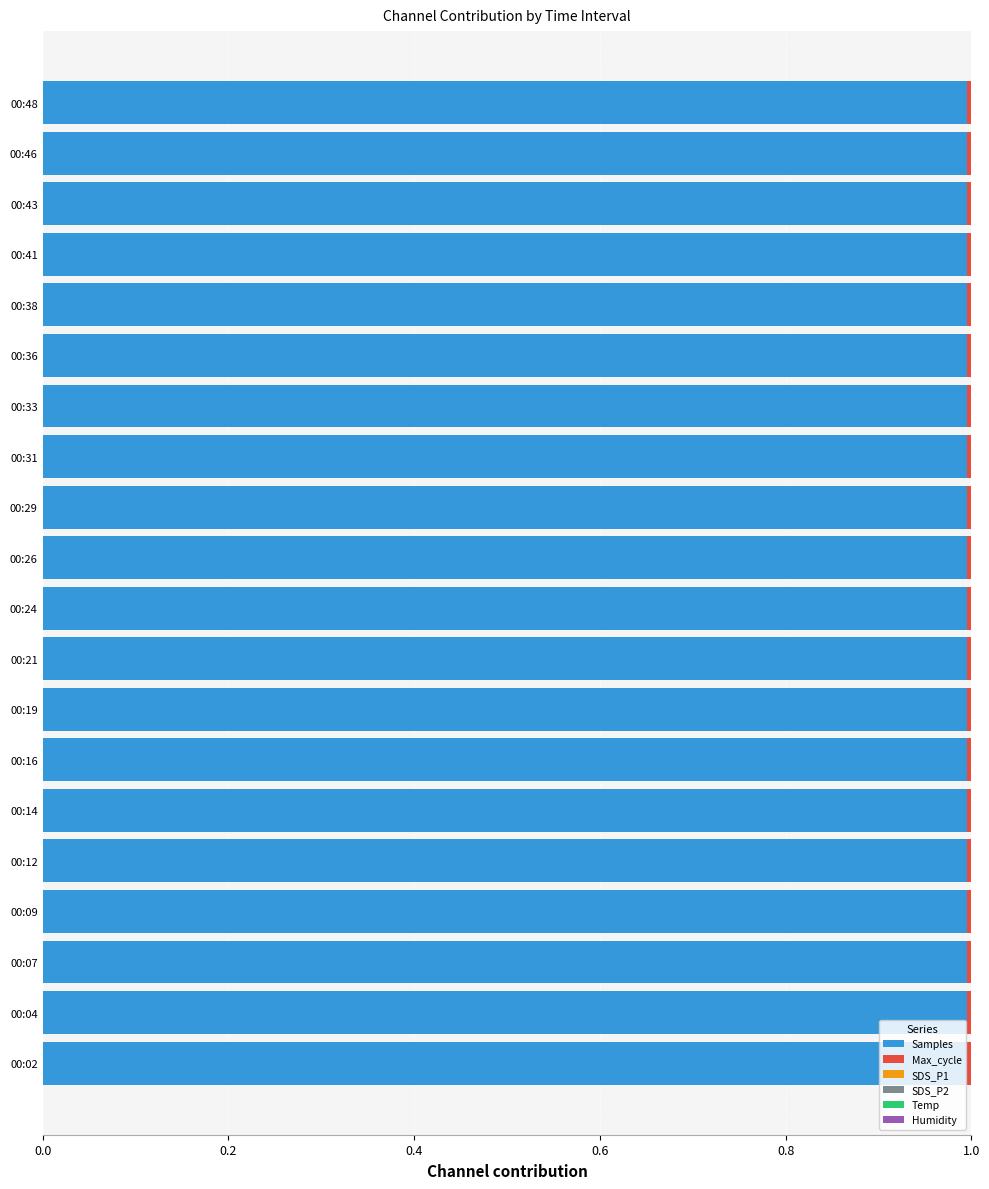

What is the highest value of the Samples series?

1.0